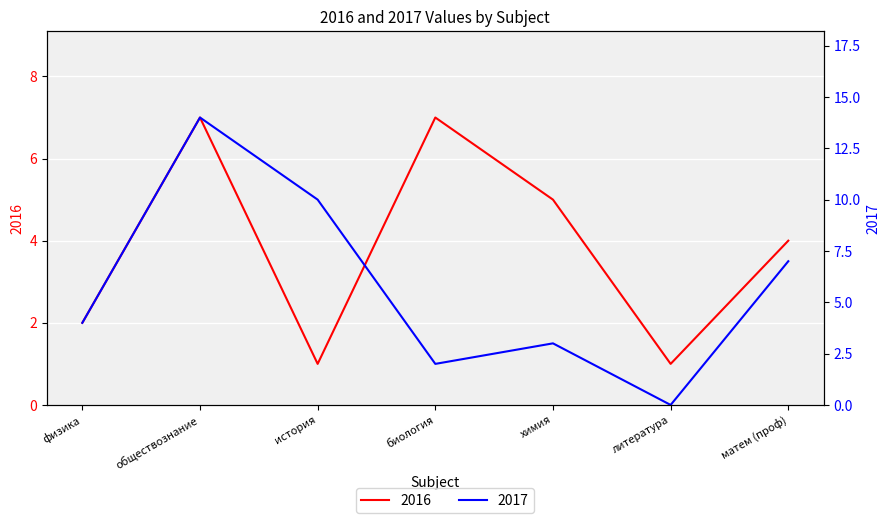

Which series changed the most between физика and обществознание?

2017